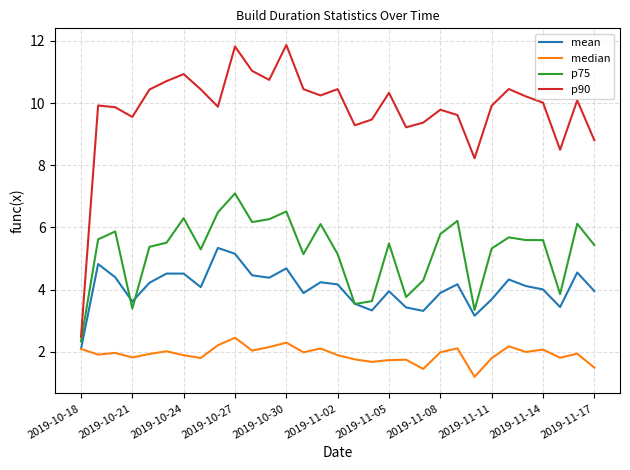

True or false: mean and p90 cross at least once.

False